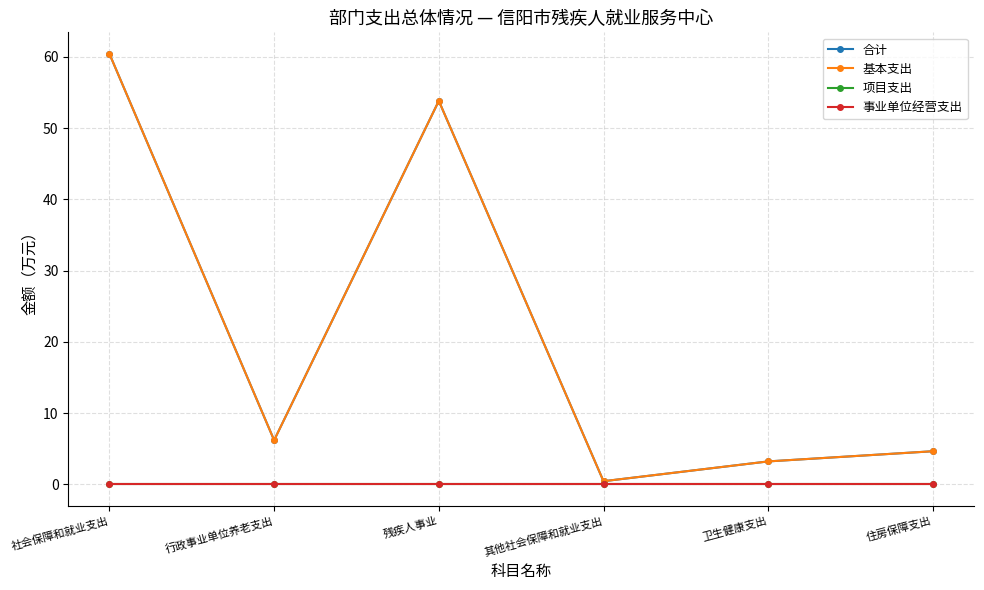

Which series has the largest total across all categories?

合计